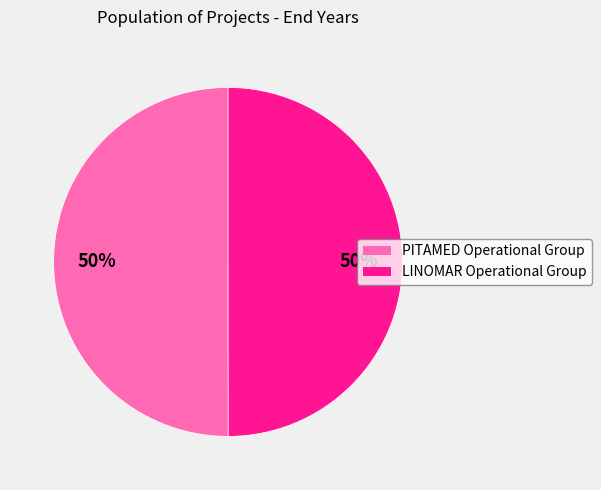

Do LINOMAR Operational Group and PITAMED Operational Group together represent more than half of the pie?

Yes